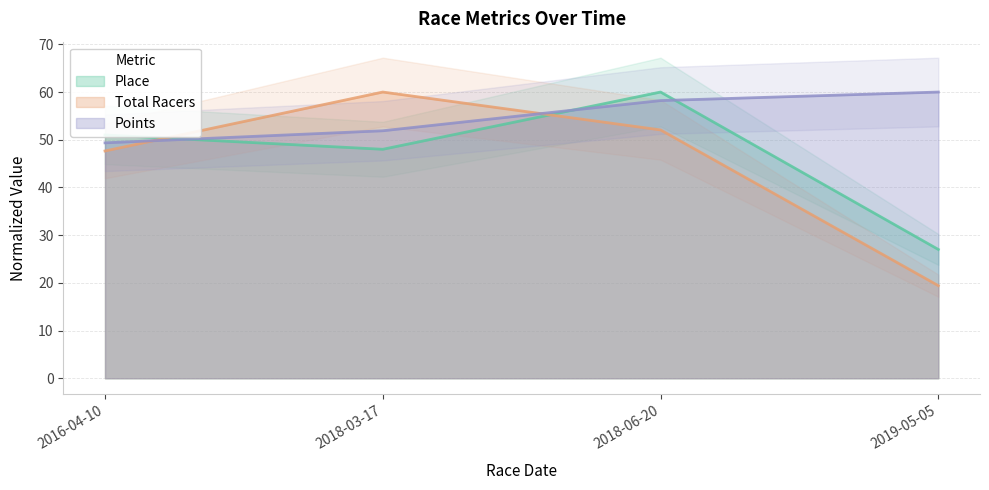

At which category is the sum across all series the highest?

2018-06-20